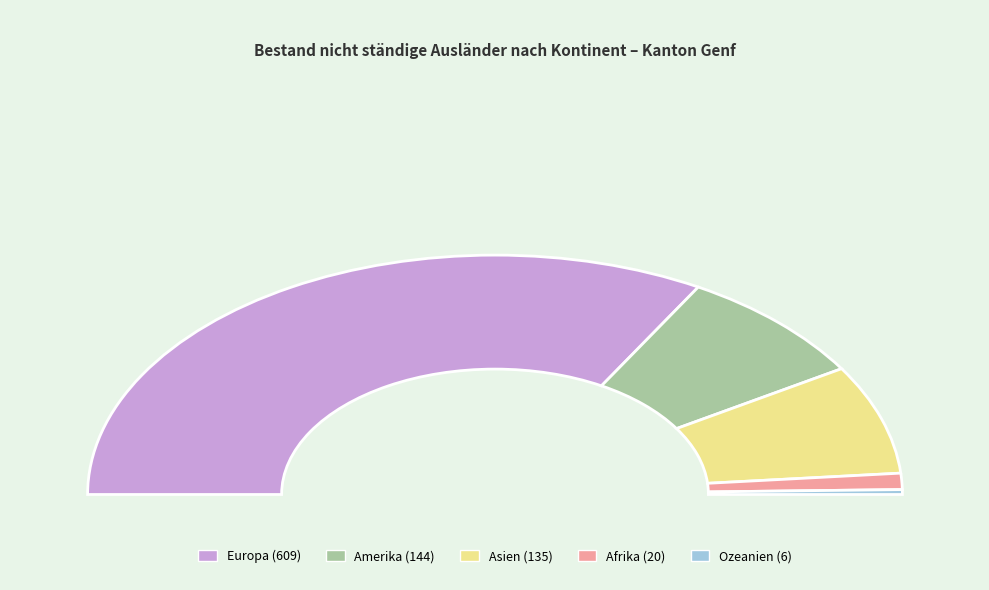

Combined, do Ozeanien and Asien account for over 50%?

No